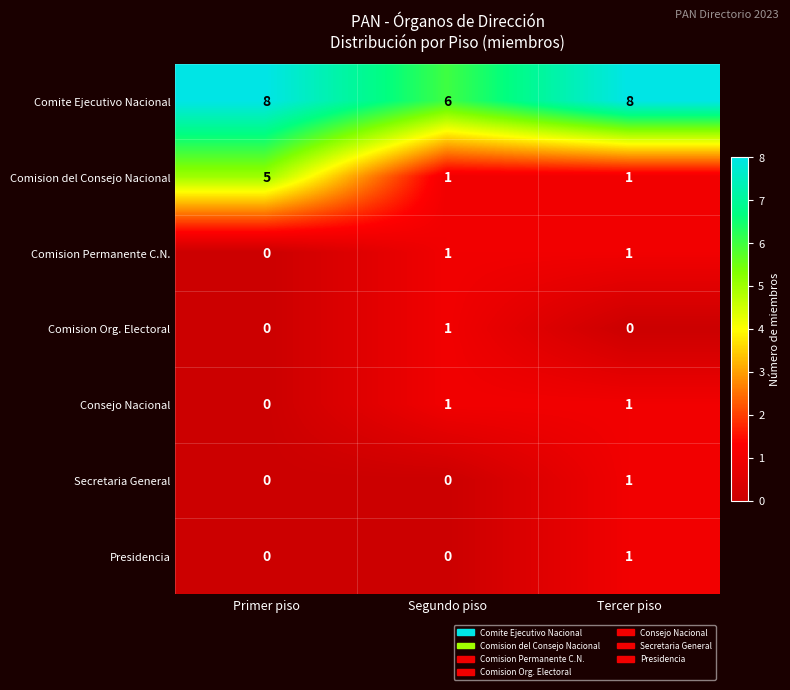

At how many categories does at least one series exceed 2?

3